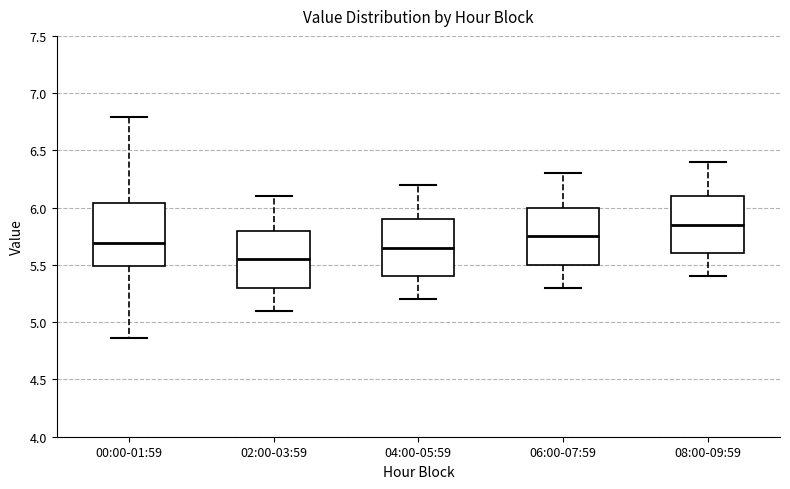

Comparing the boxes themselves (not the whiskers), which one is the tallest?

00:00-01:59